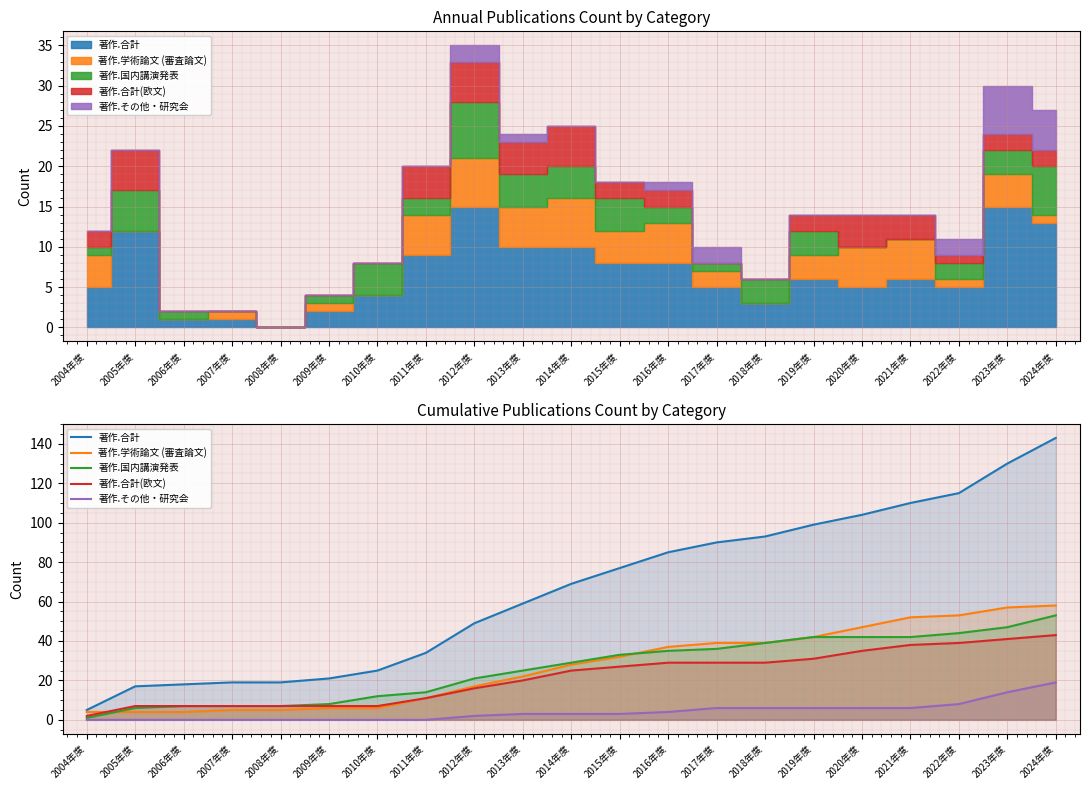

How many lines are shown in the chart?

5